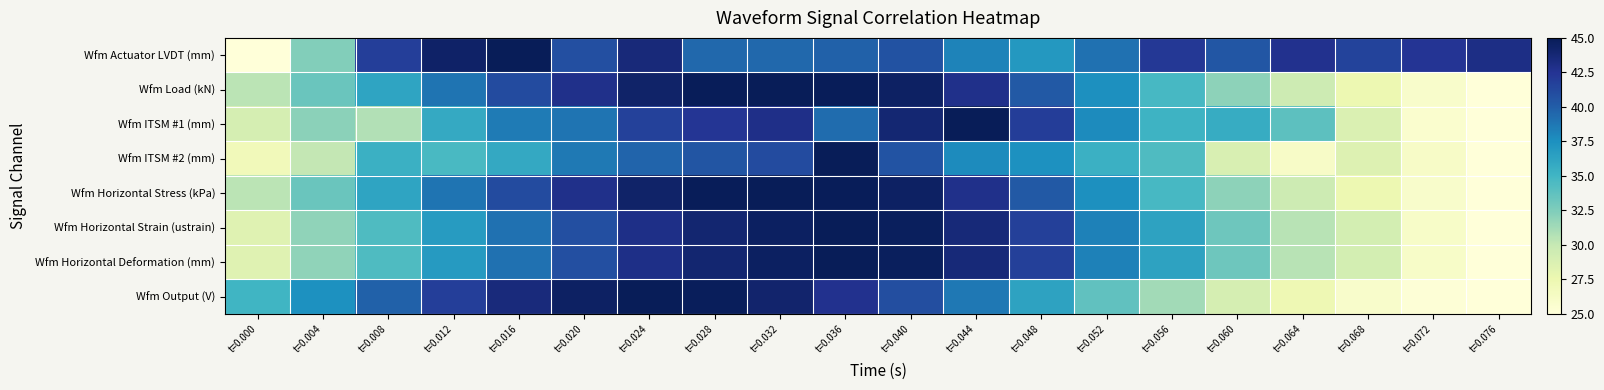

Between t=0.052 and t=0.024, which is larger?

t=0.024